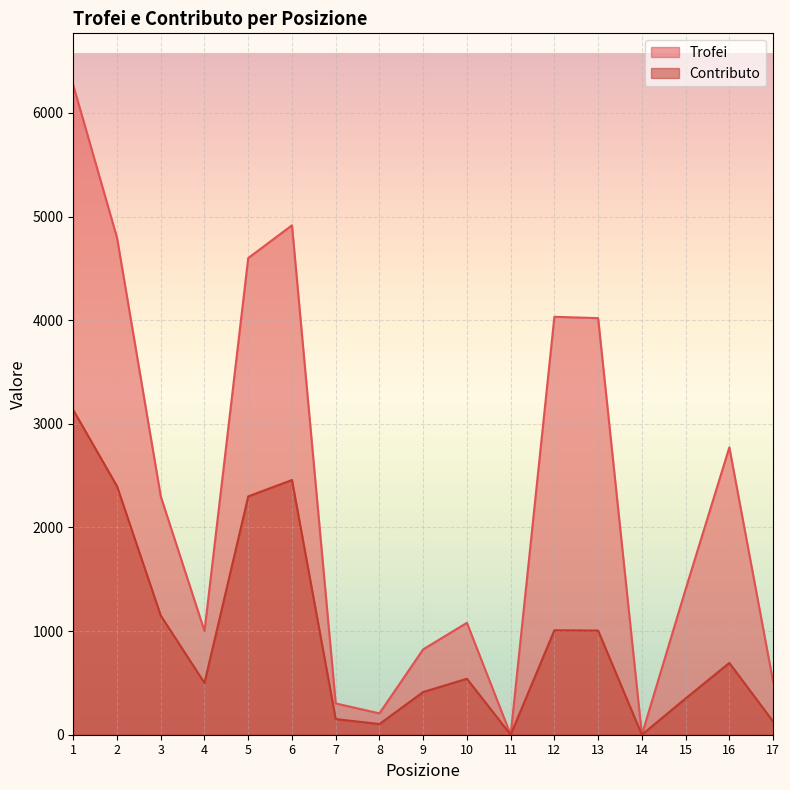

Read the Contributo value at 3, to the nearest 100.

1200